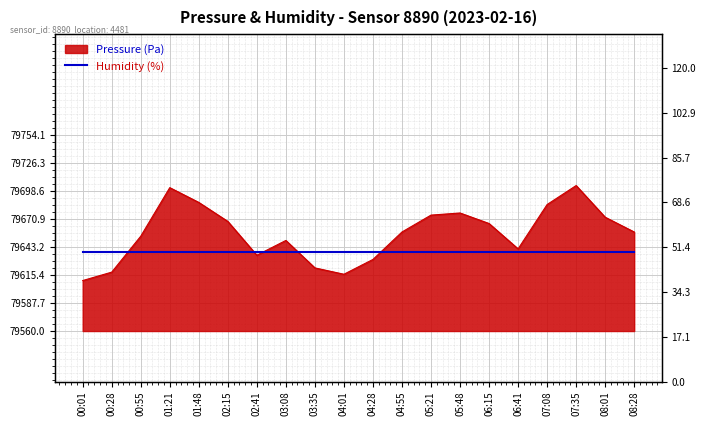

What is the label of the 10th point from the left?

04:01